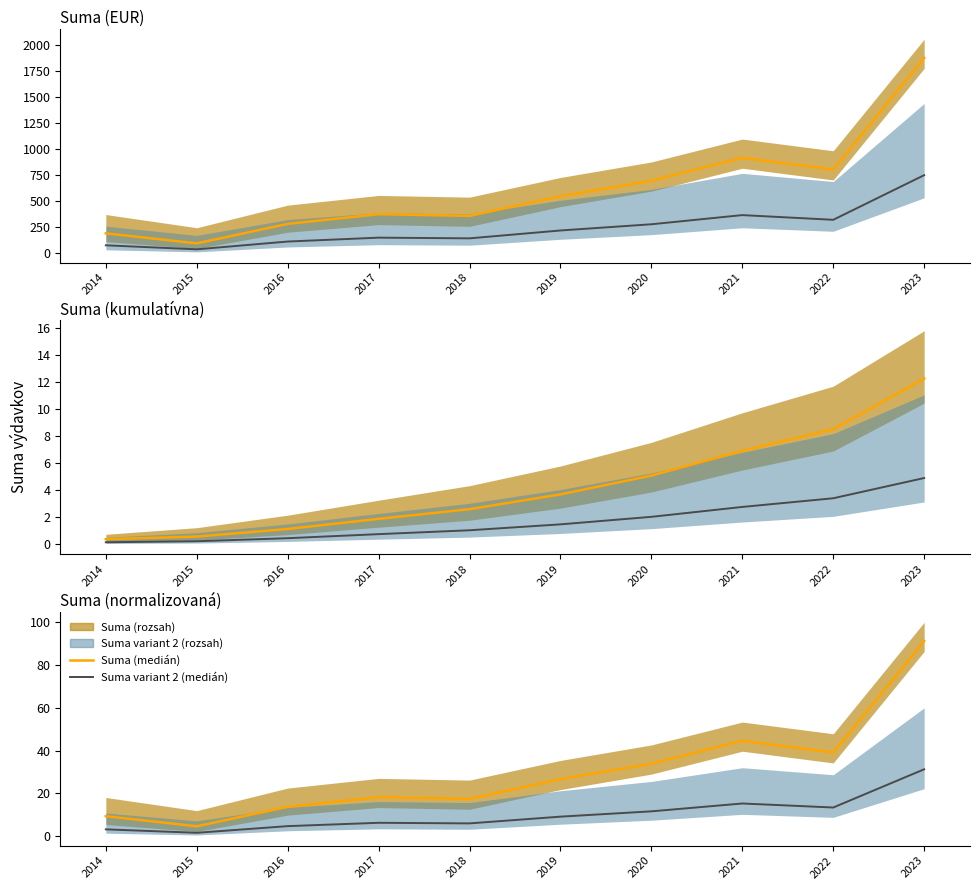

Is this an area chart (filled region under the line)?

No